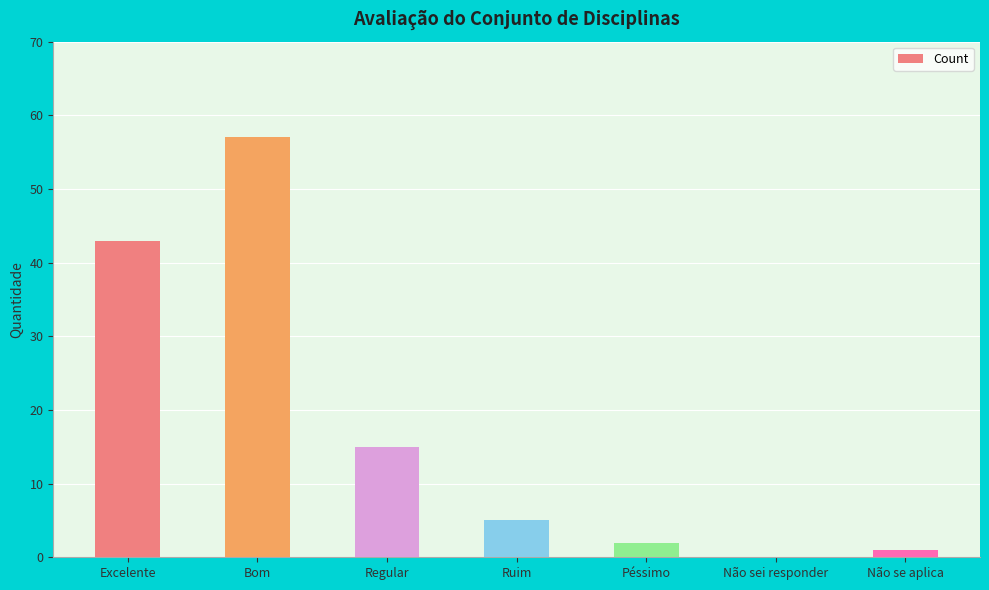

What is the change in value from Excelente to Péssimo?

-41